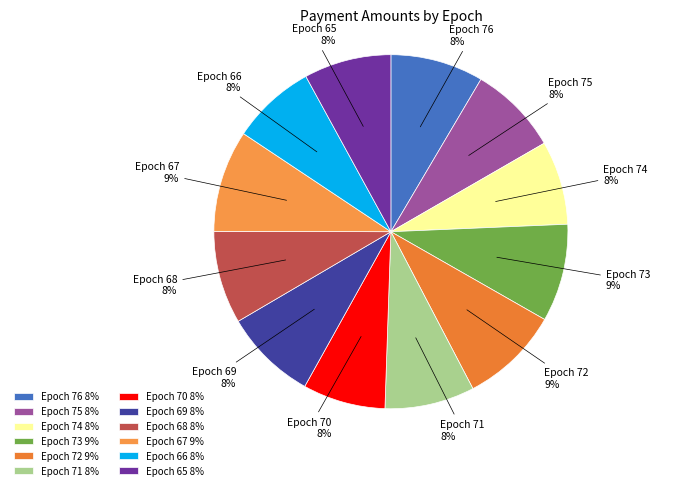

To the nearest percent, what portion does Epoch 70 represent?

8%